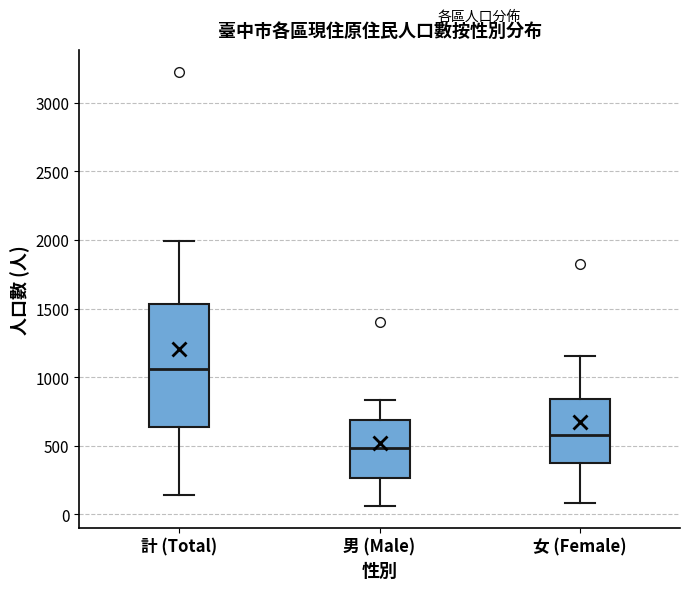

Where does the upper whisker of the box for 女 (Female) end on the y-axis? The values are not printed on the chart, so give them approximately, as read against the axis.

1150